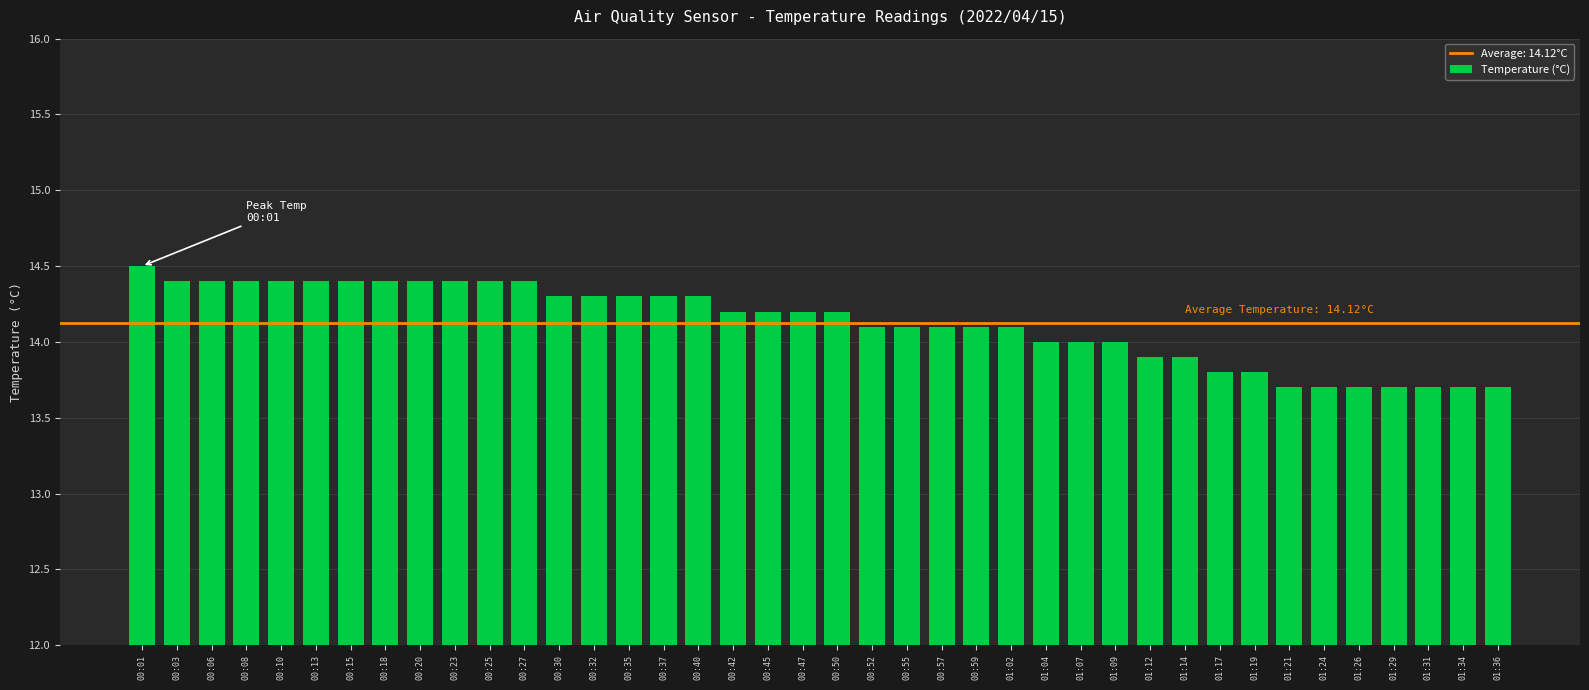

What is the label of the 26th bar from the left?

01:02